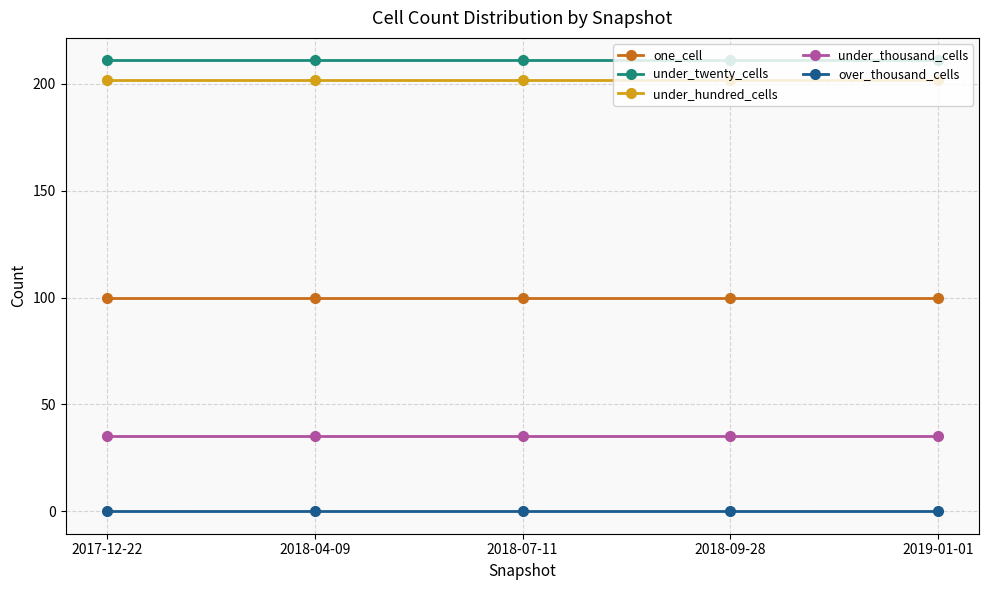

Read the under_twenty_cells value at 2019-01-01.

211